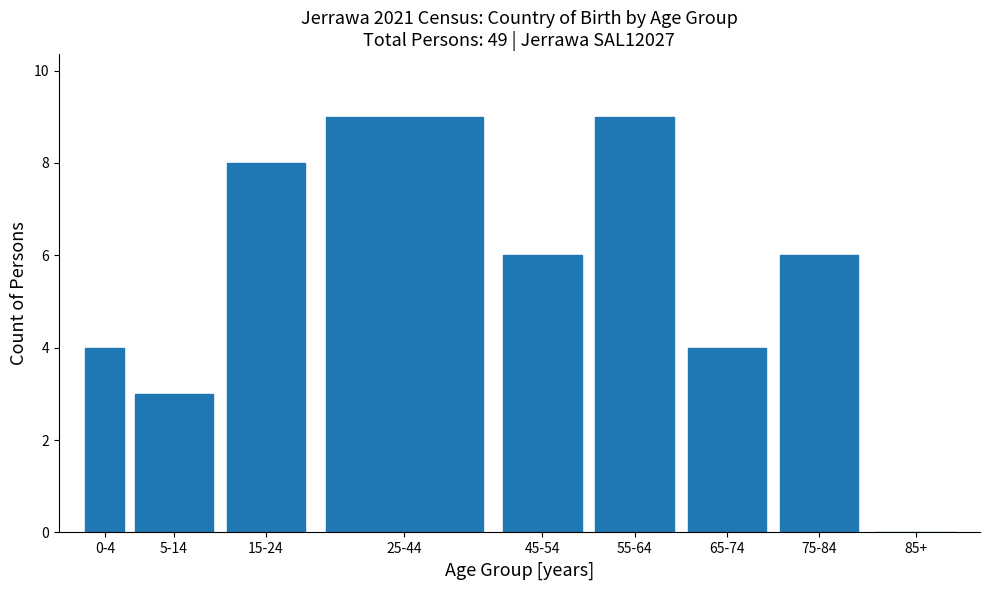

Reading left to right, list all the values displayed in this chart.

0-4=4	5-14=3	15-24=8	25-44=9	45-54=6	55-64=9	65-74=4	75-84=6	85+=0